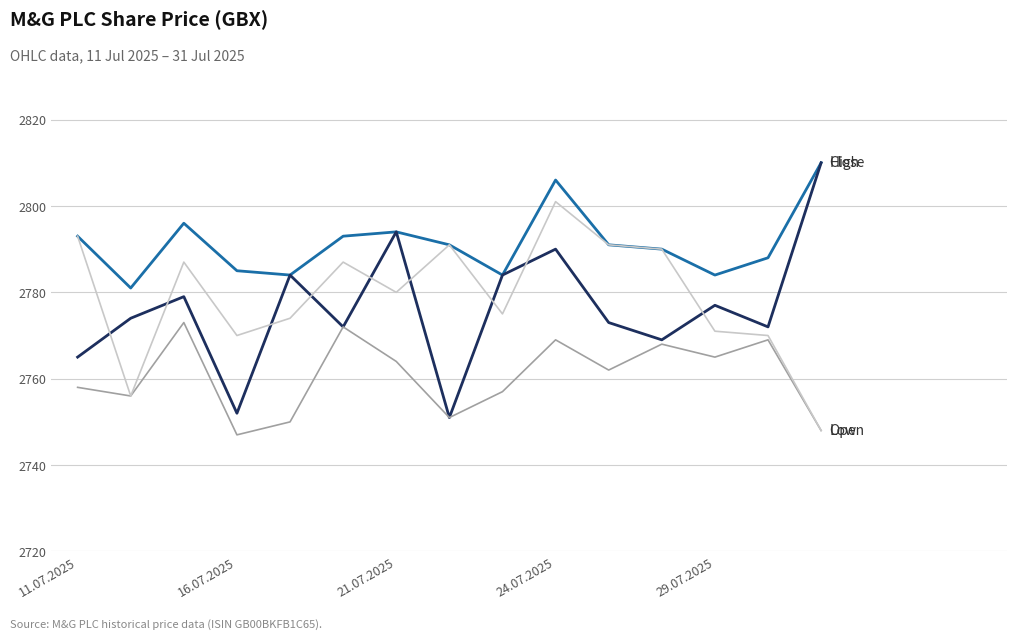

What is the greatest value displayed?

2810